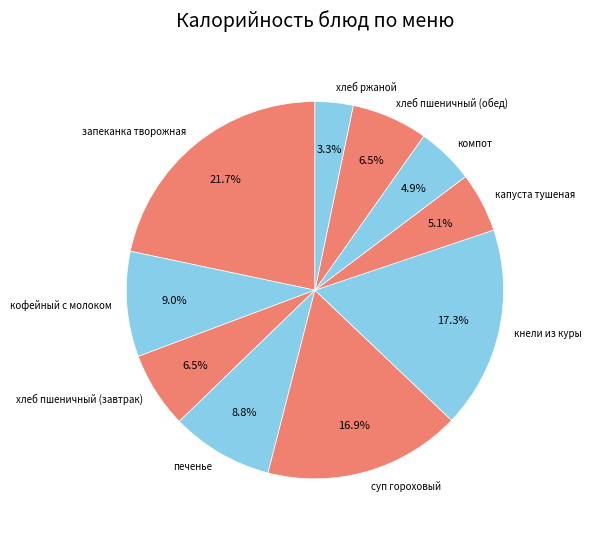

What is the ratio of the value at компот to the value at хлеб пшеничный (обед)?

0.8